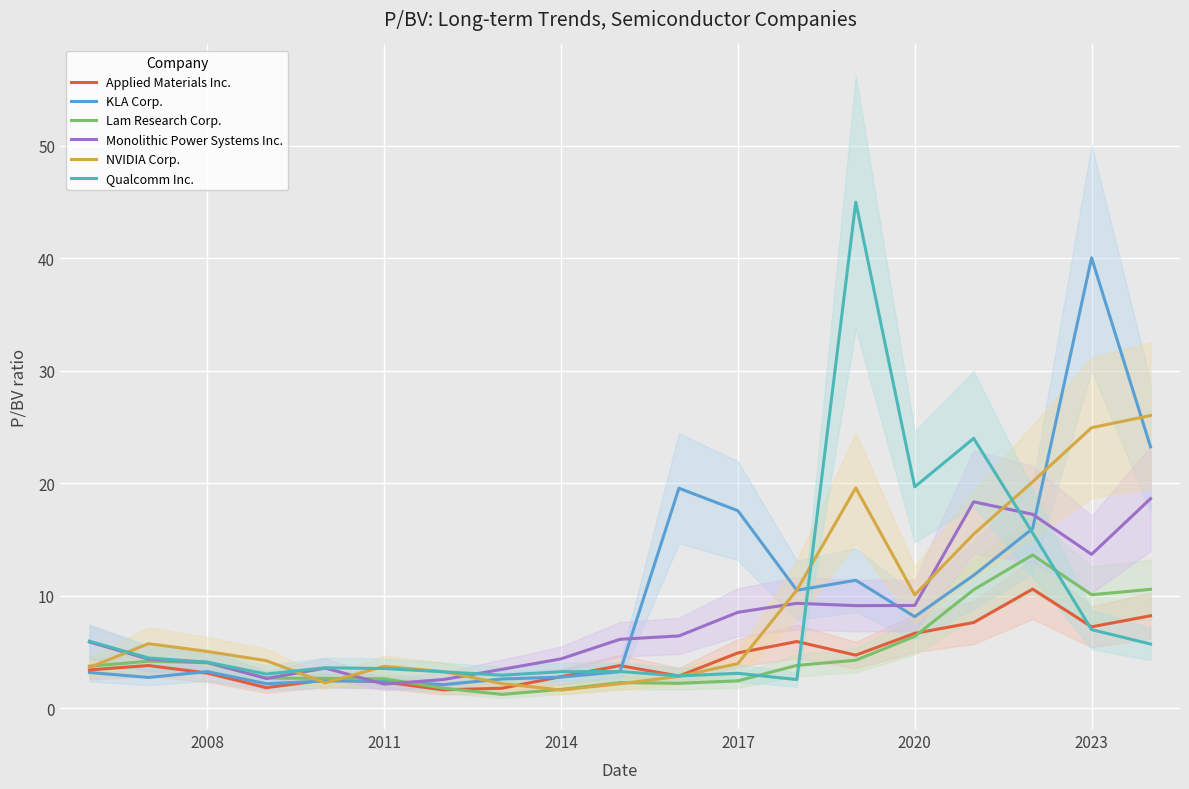

What is the minimum value shown in the chart?

1.2